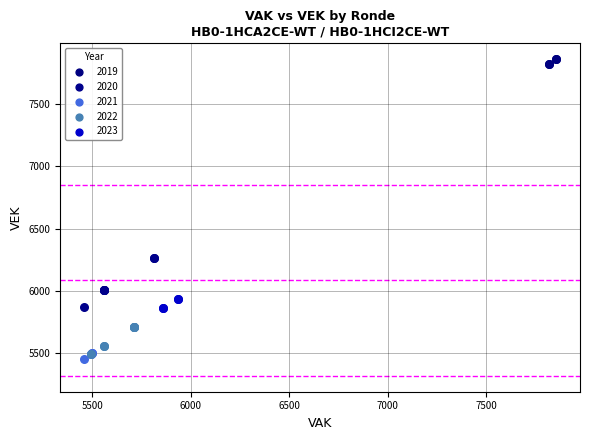

Which series contains the lowest Y value?

2021